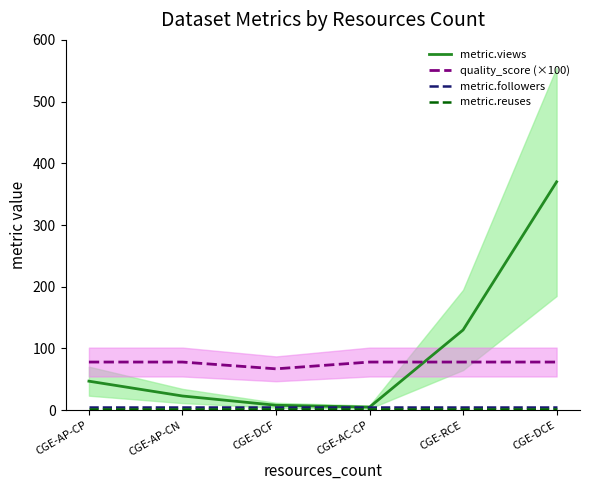

At which label does metric.views first exceed 47?

CGE-RCE